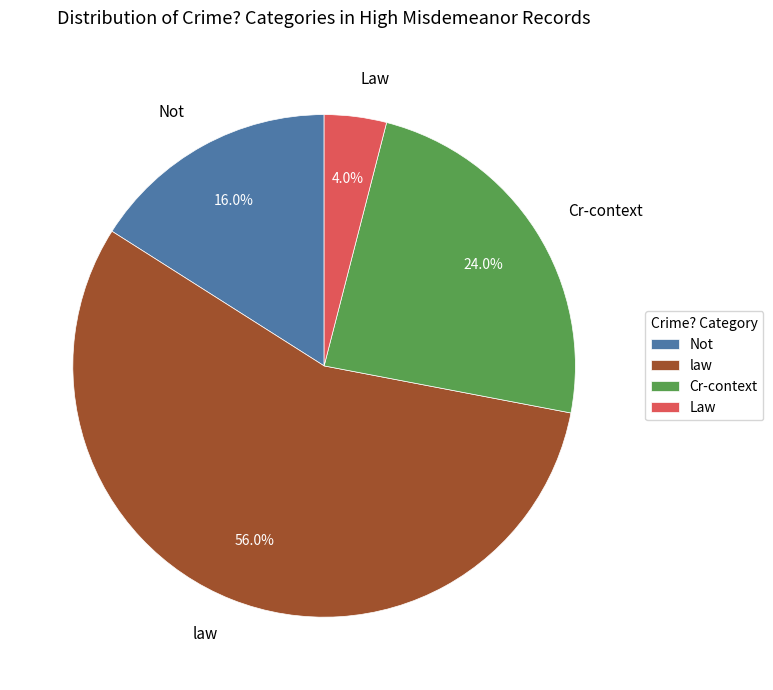

Rank the categories by value from highest to lowest.

law, Cr-context, Not, Law